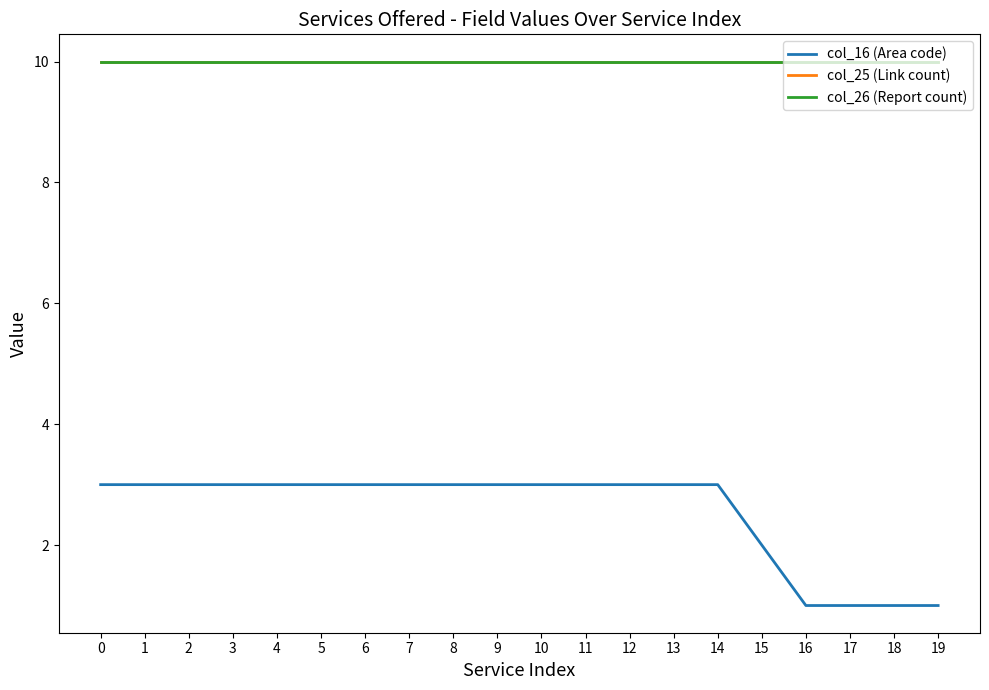

Does the chart have visible grid lines?

No